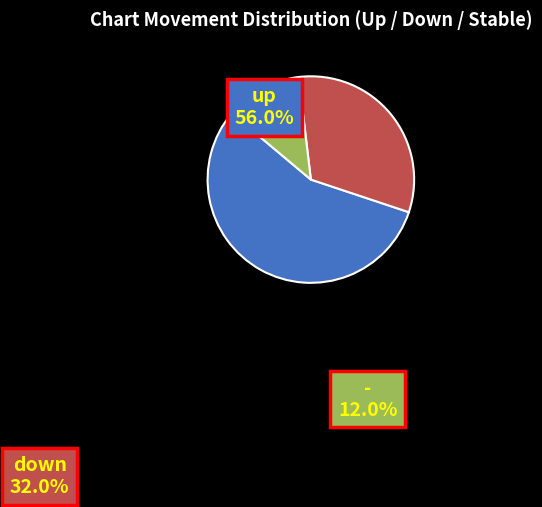

Is there a majority slice in this chart?

Yes